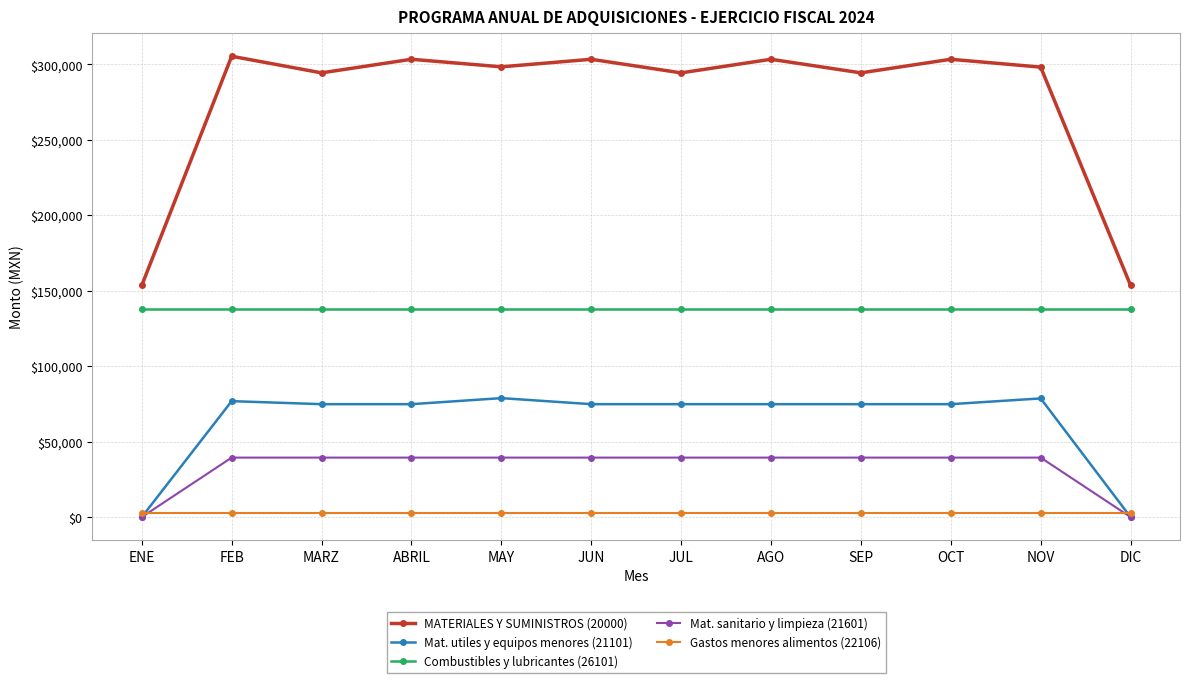

At how many categories does at least one series exceed 176429?

10